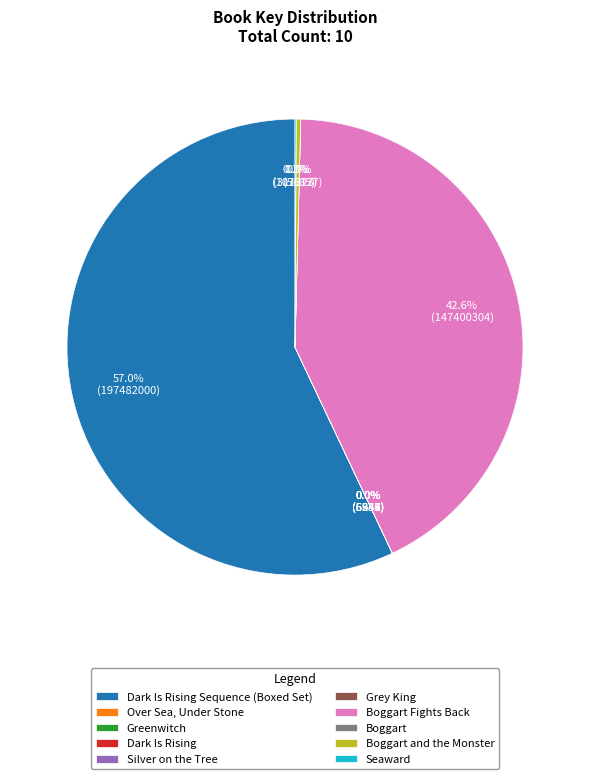

Does any single category account for the majority?

Yes